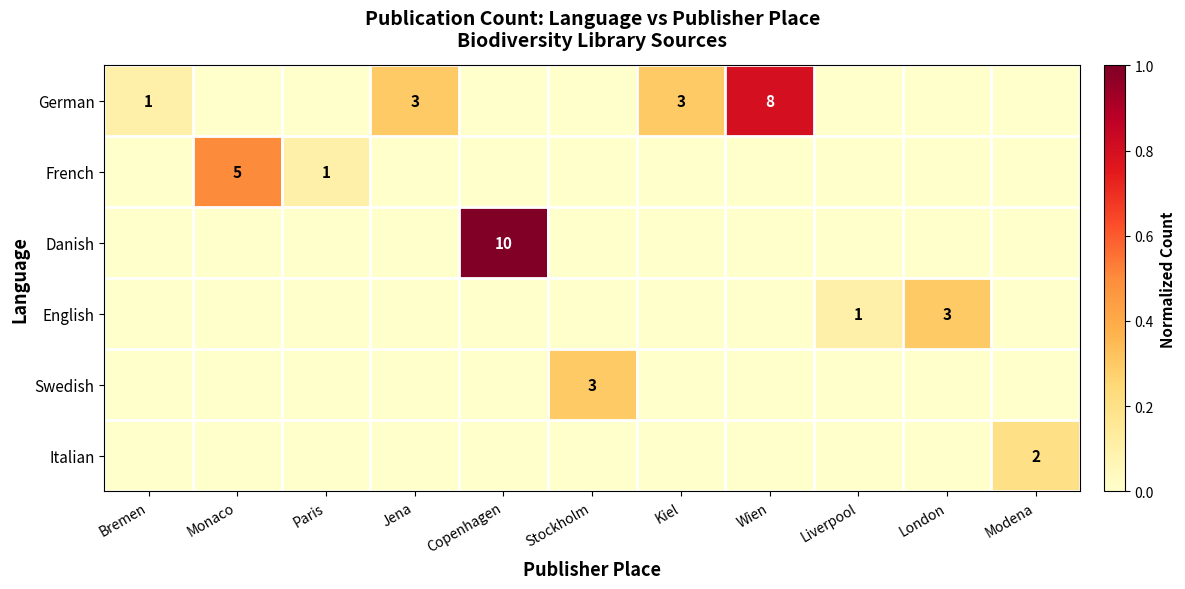

Where is Danish nearest to the value 0?

Bremen